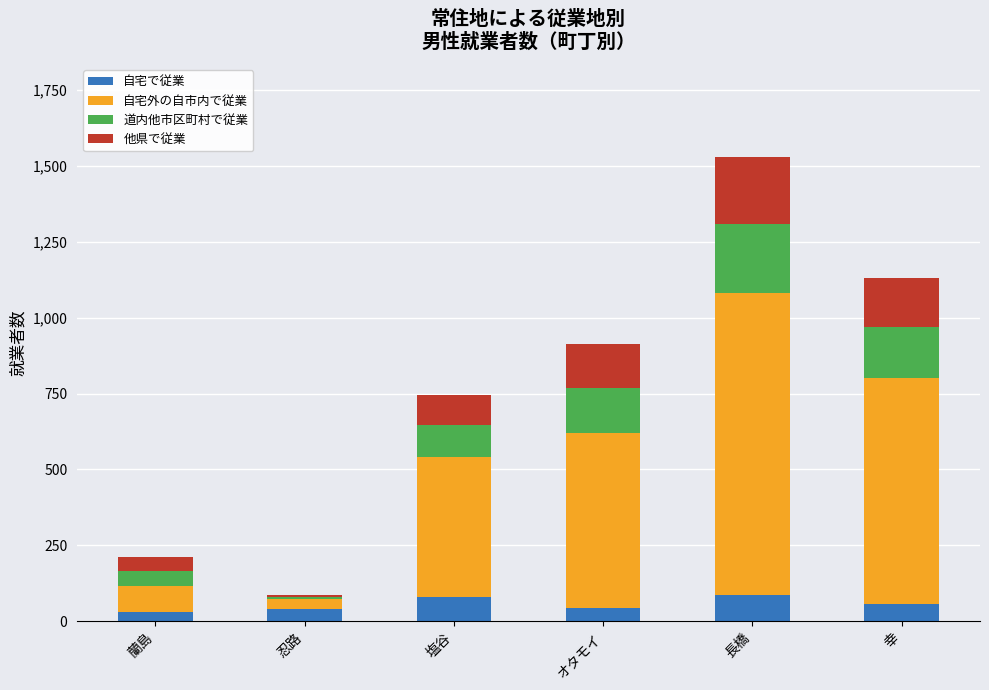

What is the total value across all series at 幸?

1131